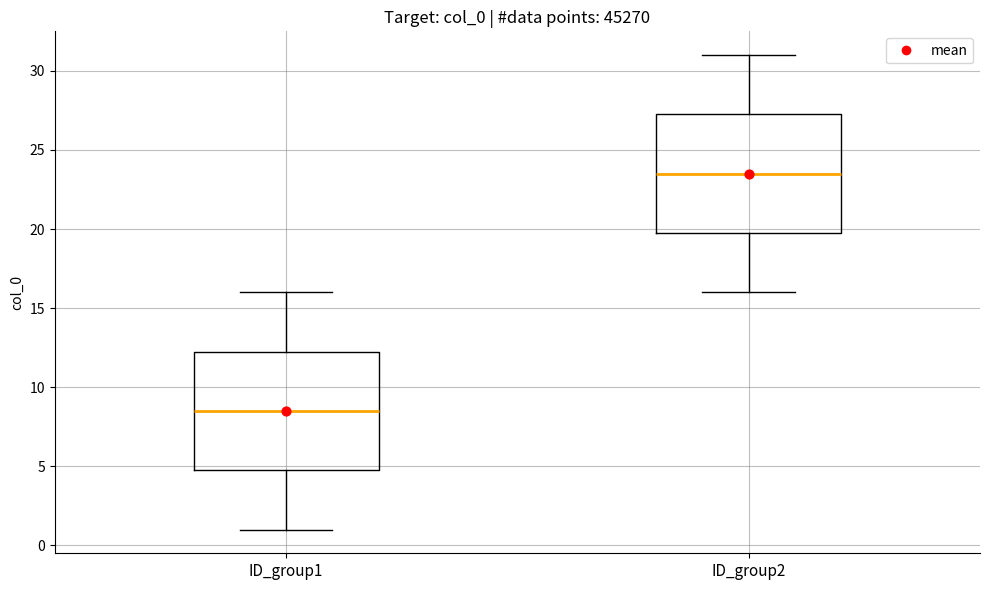

Which box has the lowest median line?

ID_group1